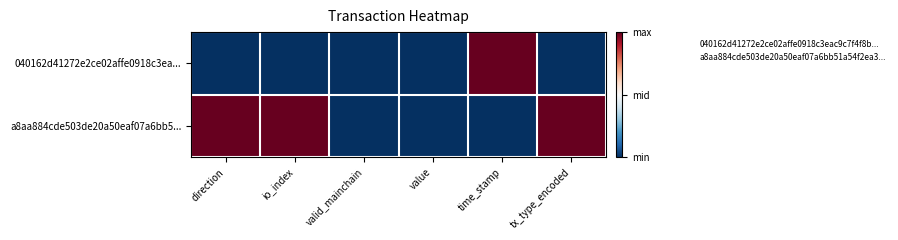

Reading right to left, what are all the values shown in this chart?

040162d41272e2ce02affe0918c3ea...: tx_type_encoded=0	time_stamp=1	value=0	valid_mainchain=0	io_index=0	direction=0
a8aa884cde503de20a50eaf07a6bb5...: tx_type_encoded=1	time_stamp=0	value=0	valid_mainchain=0	io_index=1	direction=1